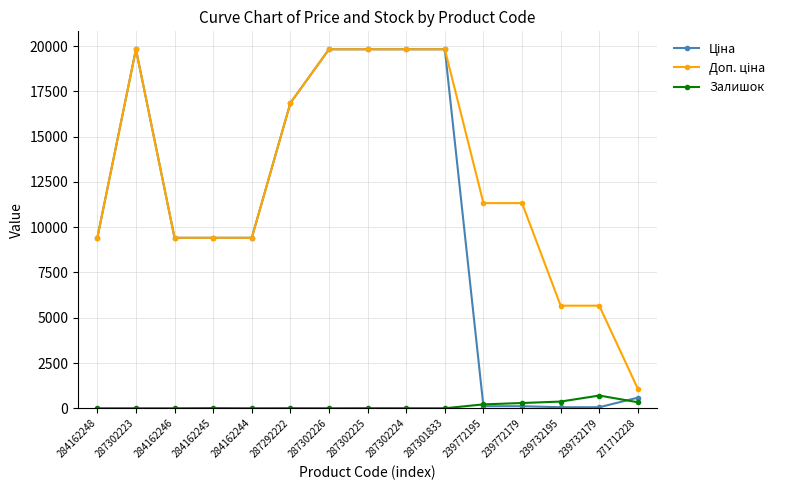

What is the greatest value displayed?

19831.1